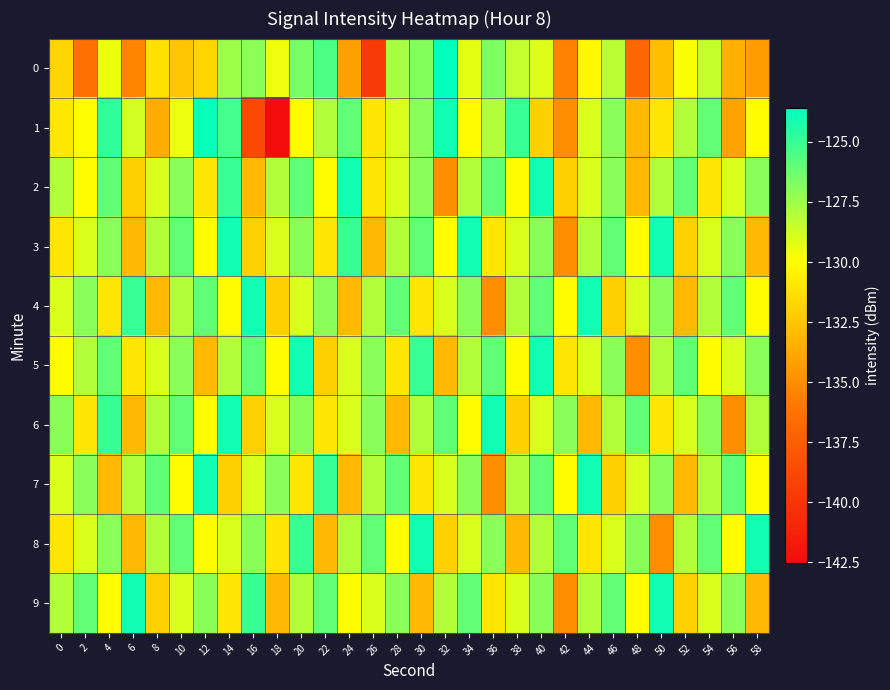

List the series in order of their peak value, lowest first.

2, 3, 4, 5, 6, 7, 8, 9, 1, 0